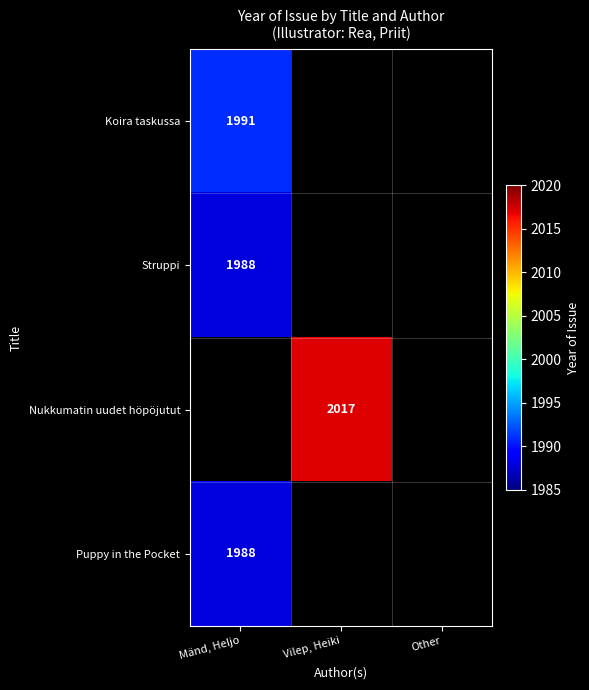

At Mänd, Heljo, list the series in order from largest to smallest.

Koira taskussa, Struppi, Nukkumatin uudet höpöjutut, Puppy in the Pocket